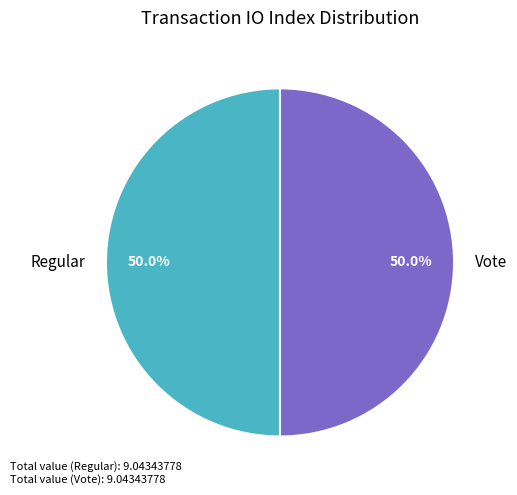

Count the number of slices in the pie.

2